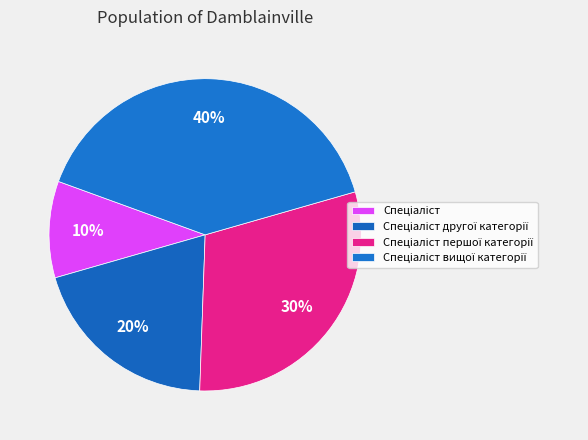

To the nearest percent, what portion does Спеціаліст першої категорії represent?

30%